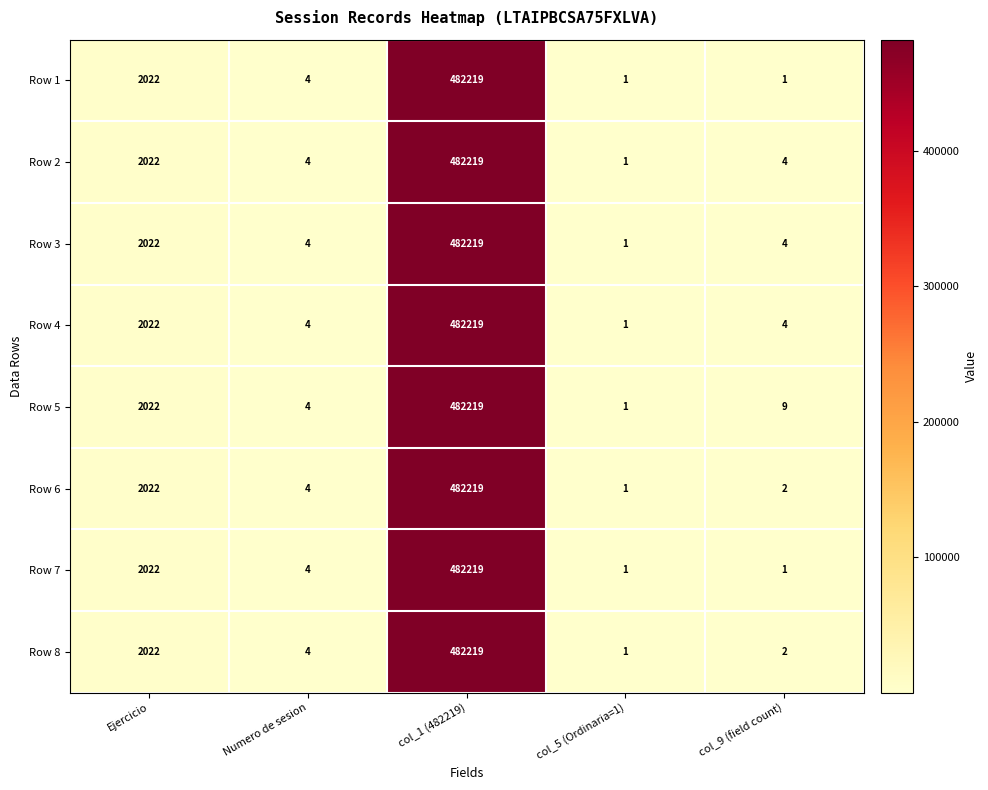

Which series has the largest total across all categories?

Row 5